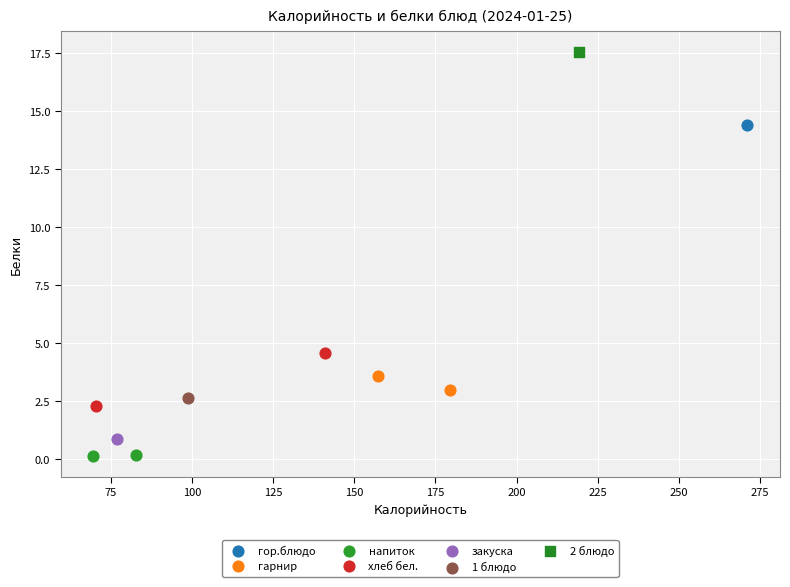

What are all the series names shown in the legend?

гор.блюдо, гарнир, напиток, хлеб бел., закуска, 1 блюдо, 2 блюдо